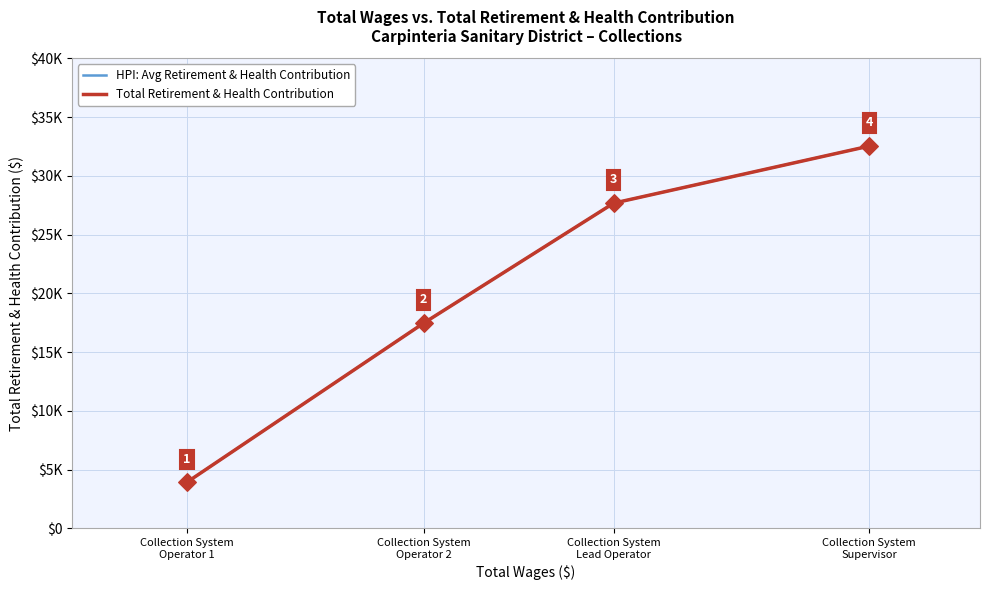

Does the chart have visible grid lines?

Yes